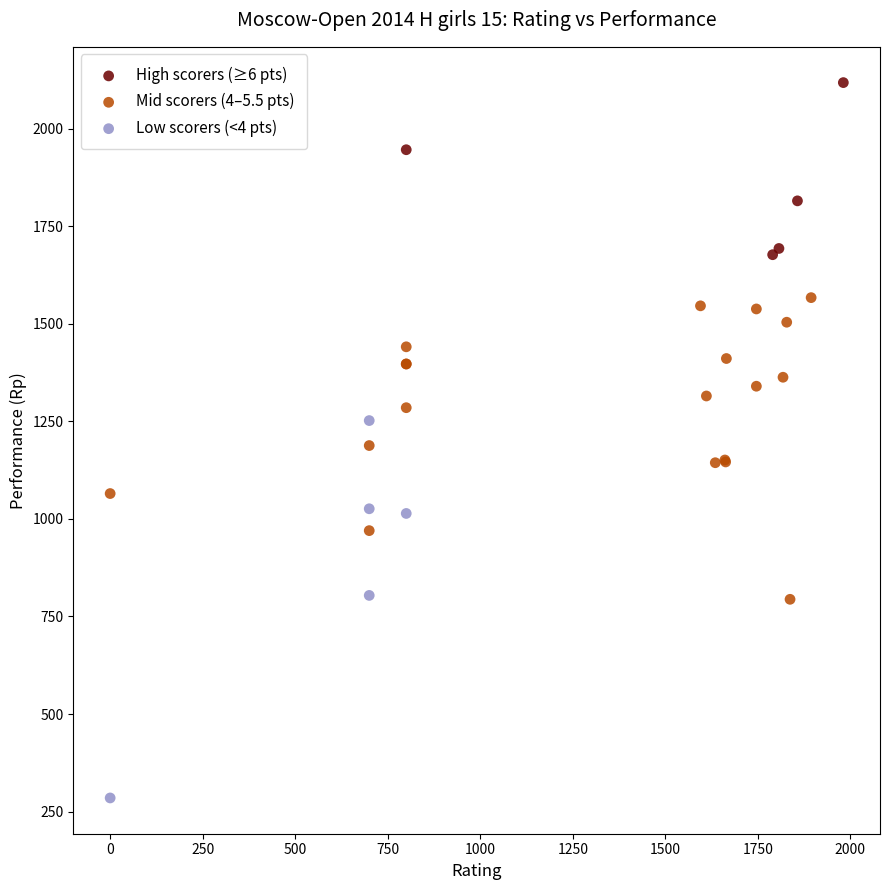

What are all the series names shown in the legend?

High scorers (≥6 pts), Mid scorers (4–5.5 pts), Low scorers (<4 pts)